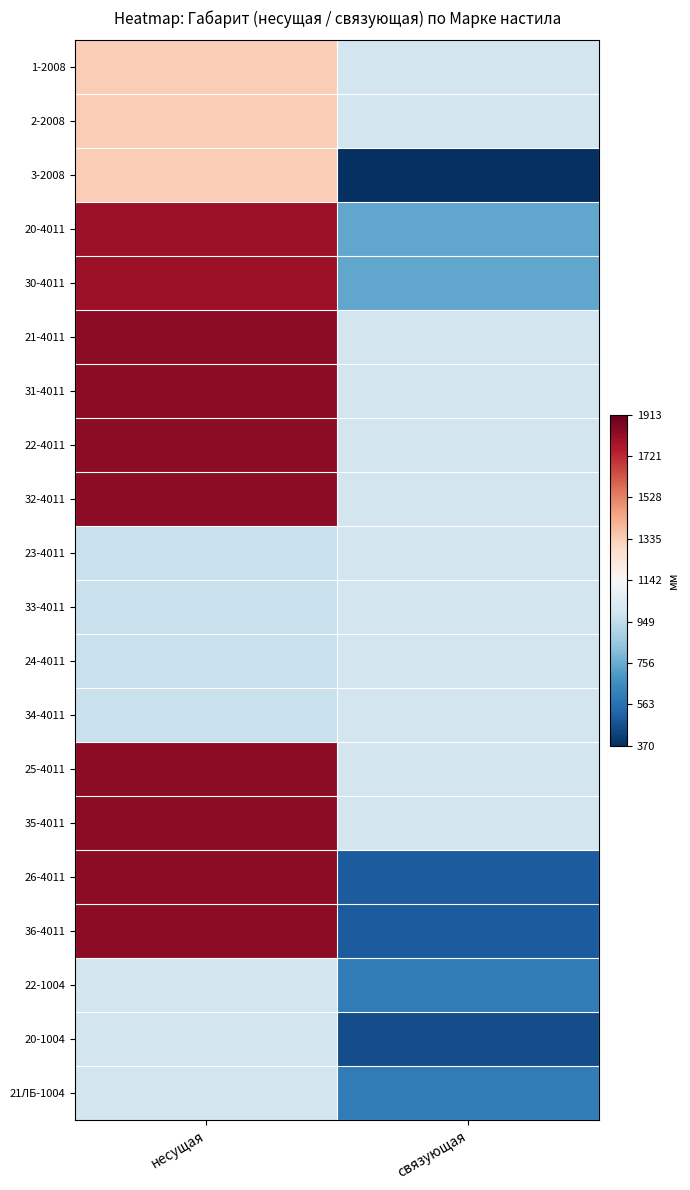

At which category is the sum across all series the highest?

несущая